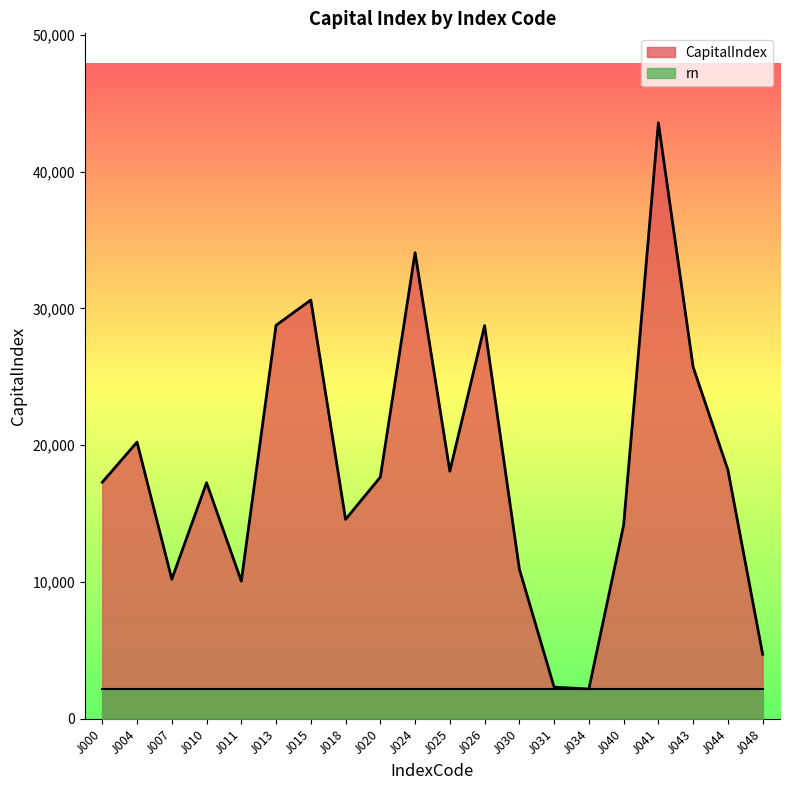

Which has a higher value, J010 or J043?

J043